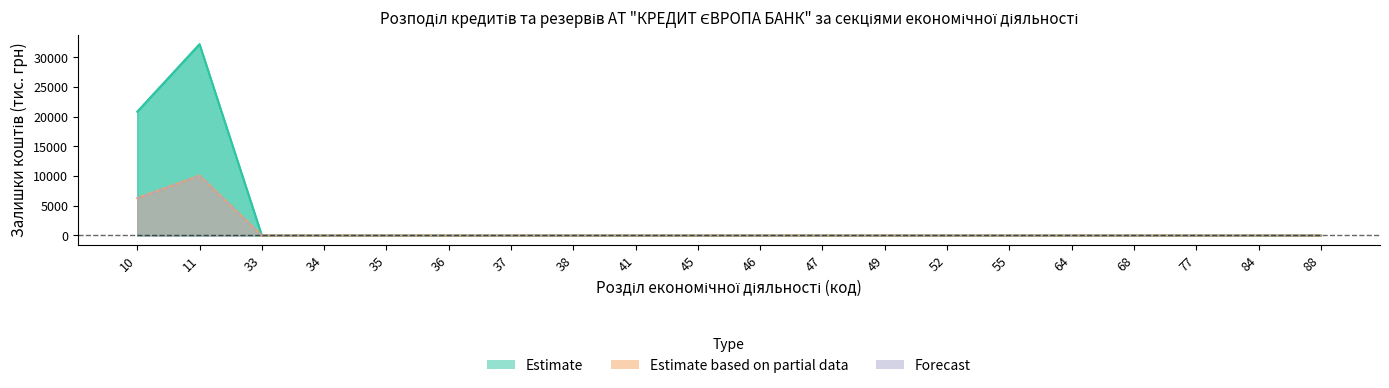

At which label is національна валюта (резерви) closest to 5042?

10